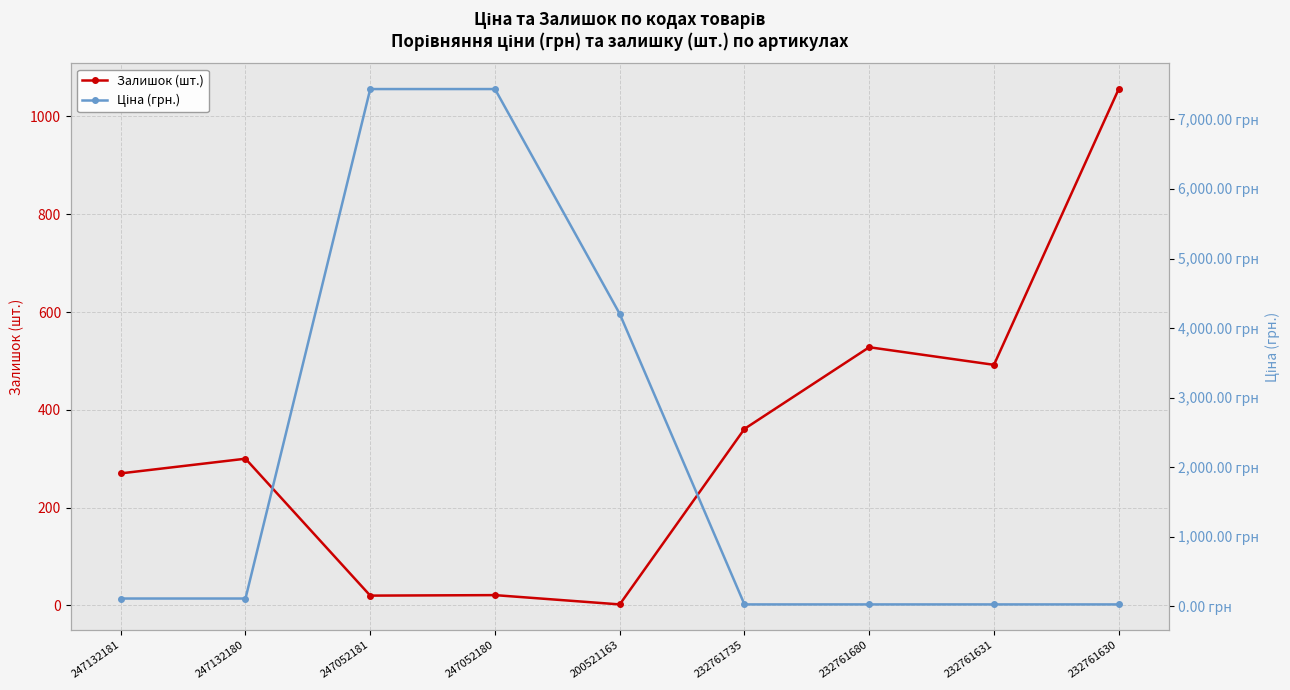

What is the greatest value displayed?

7436.2